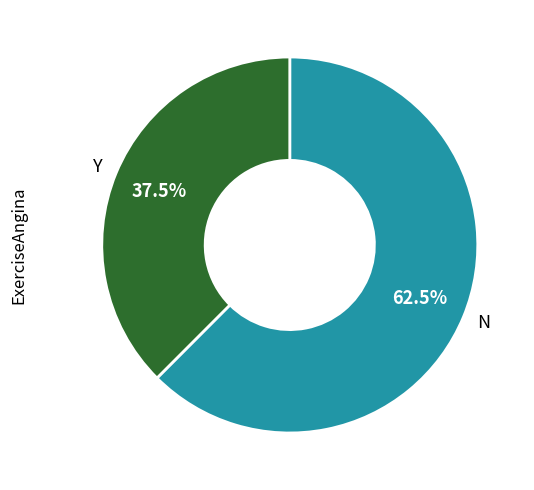

Count the number of slices in the pie.

2